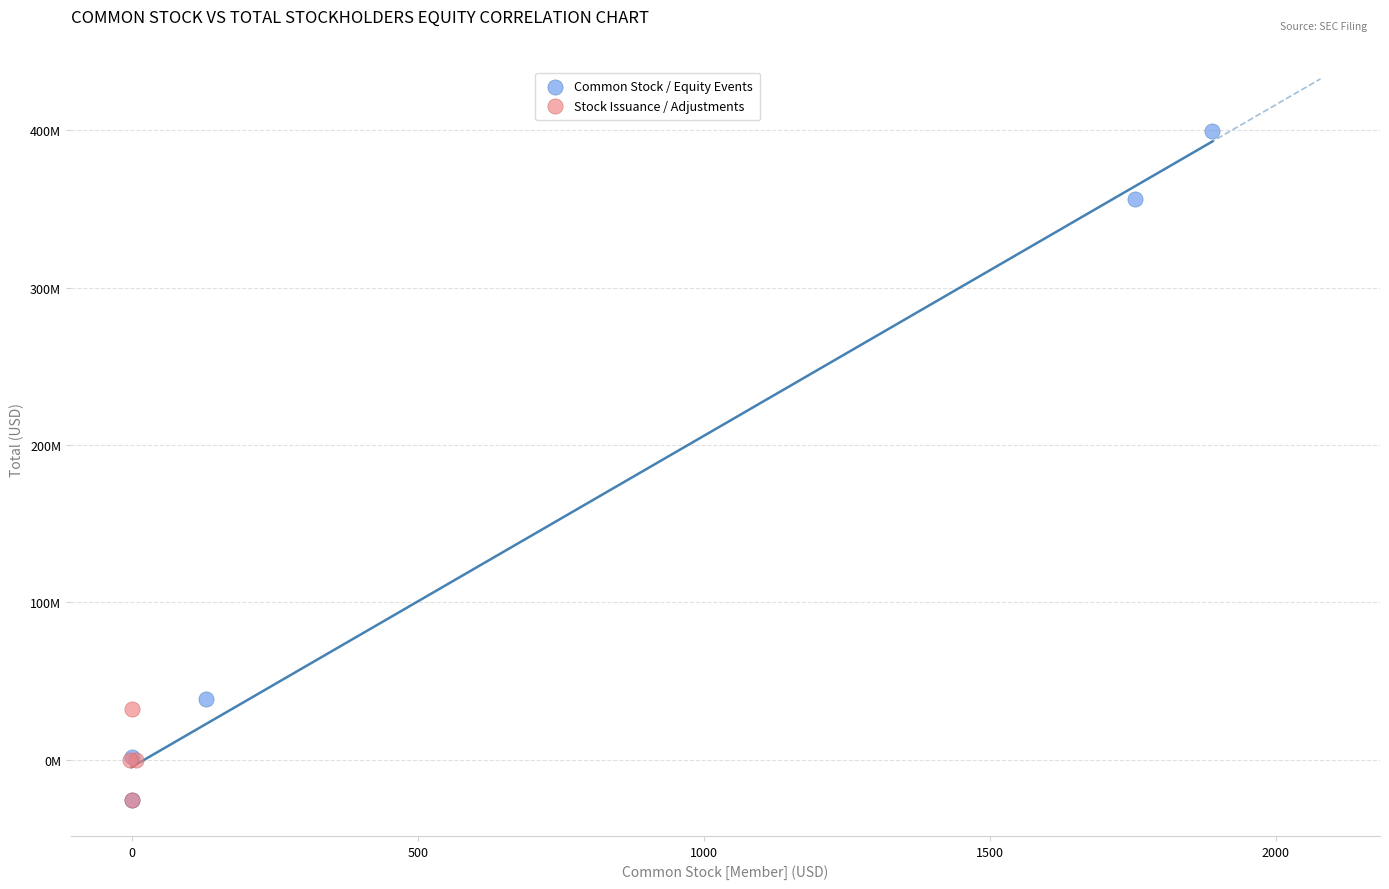

What are all the series names shown in the legend?

Common Stock / Equity Events, Stock Issuance / Adjustments